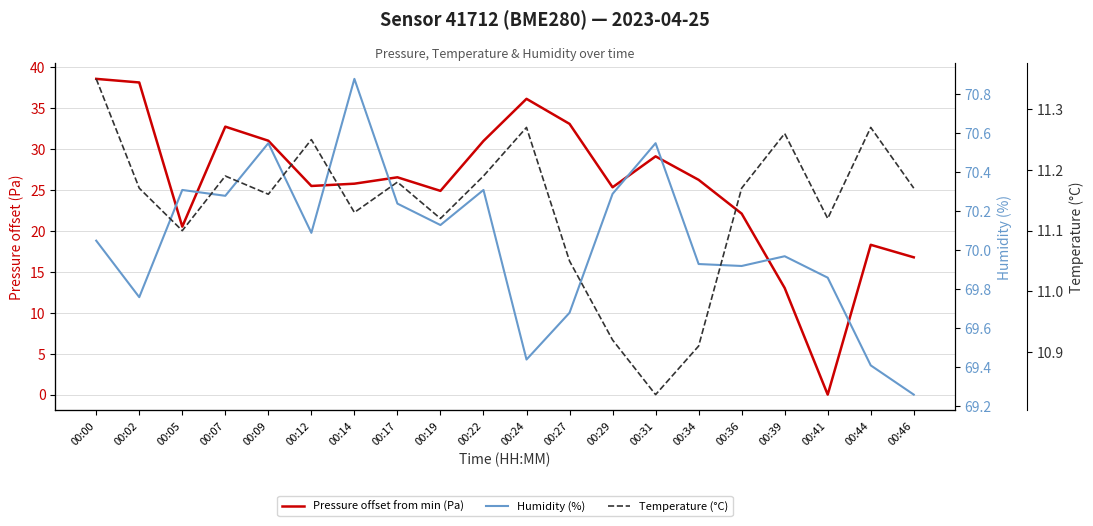

The value of Humidity (%) at 00:39 is 70.0. True or false?

True